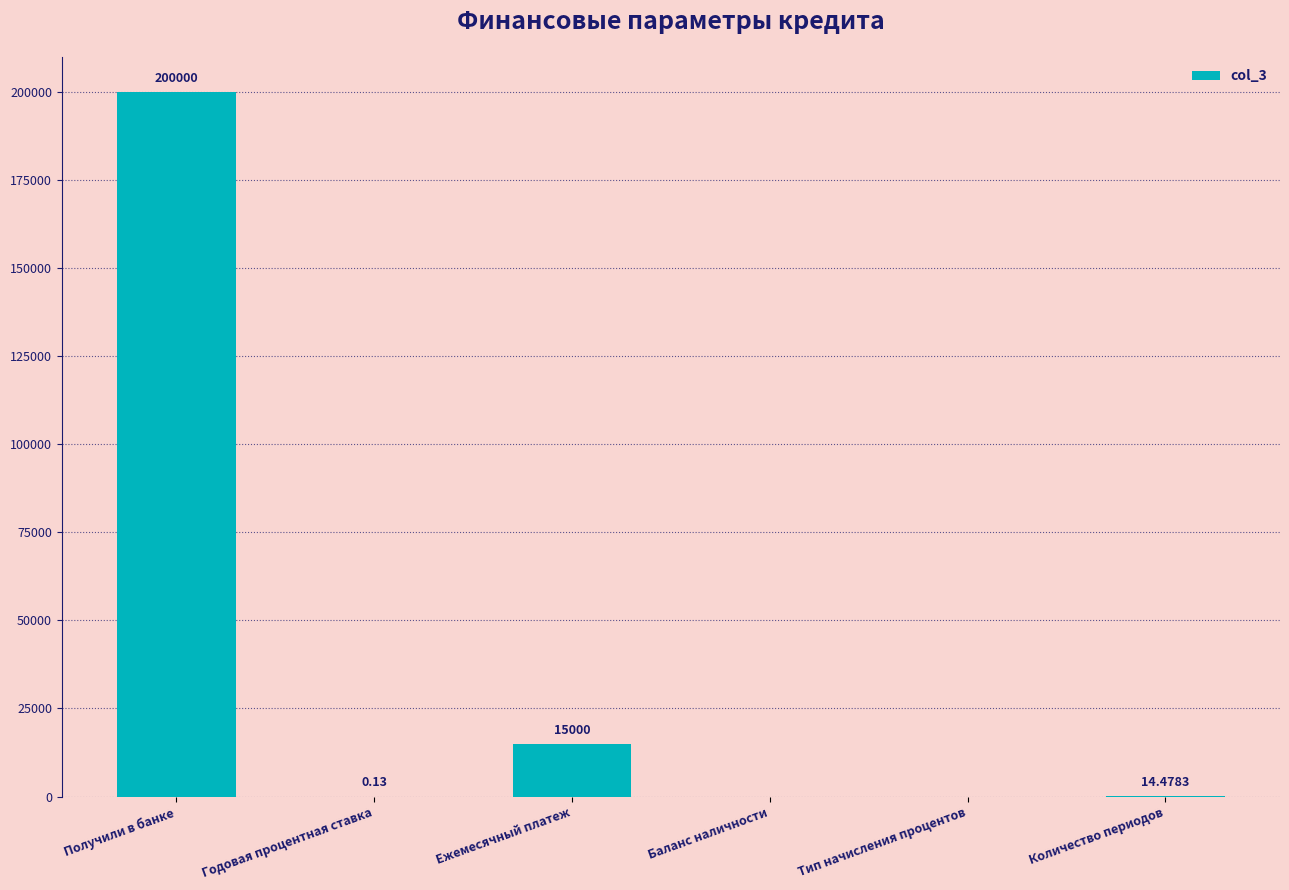

What is the sum of the values at Получили в банке and Ежемесячный платеж?

215000.0